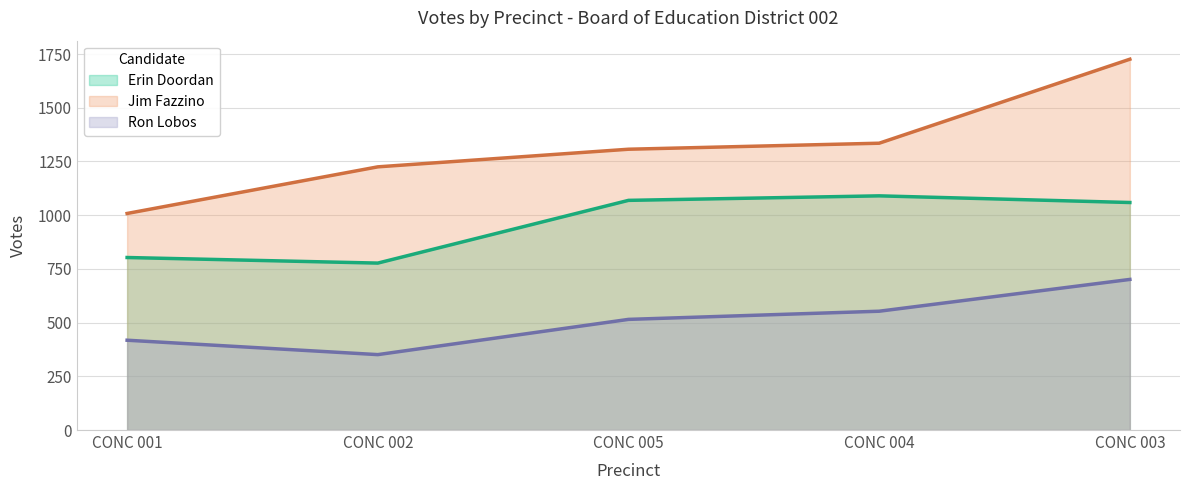

Is it true that Ron Lobos equals 183 at CONC 005?

False